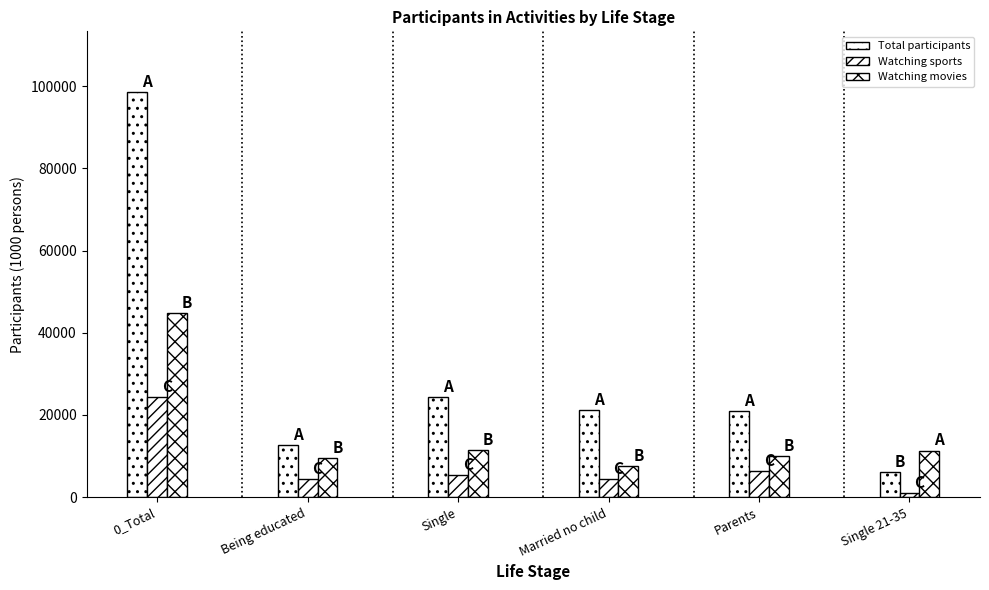

Which series changed the most between Being educated and Married no child?

Total participants